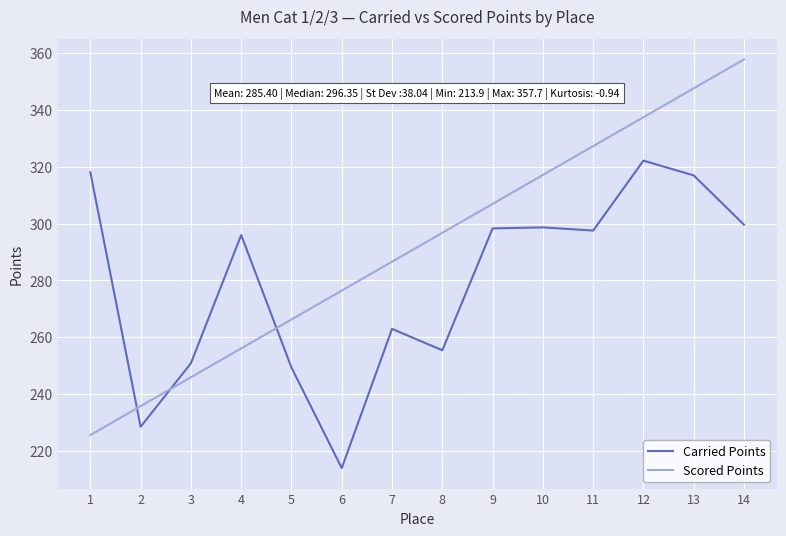

The Scored Points series shows 276.4 at 6. True or false?

True